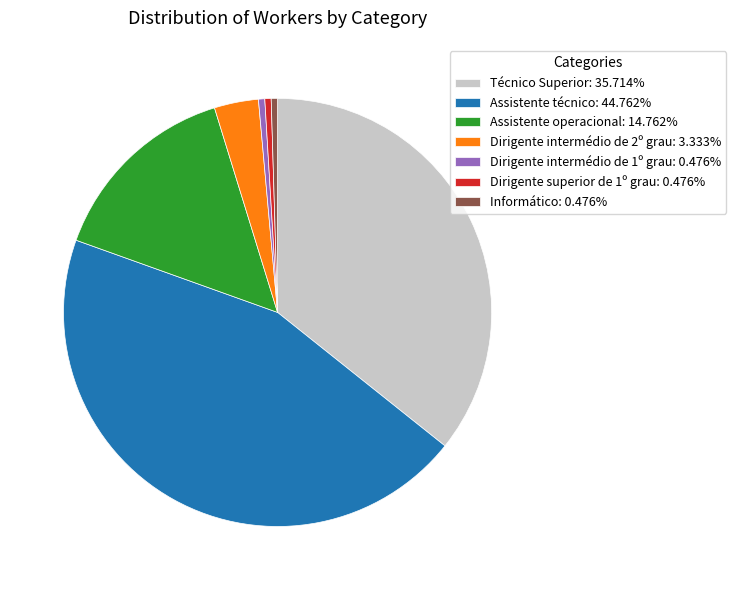

Is there a majority slice in this chart?

No